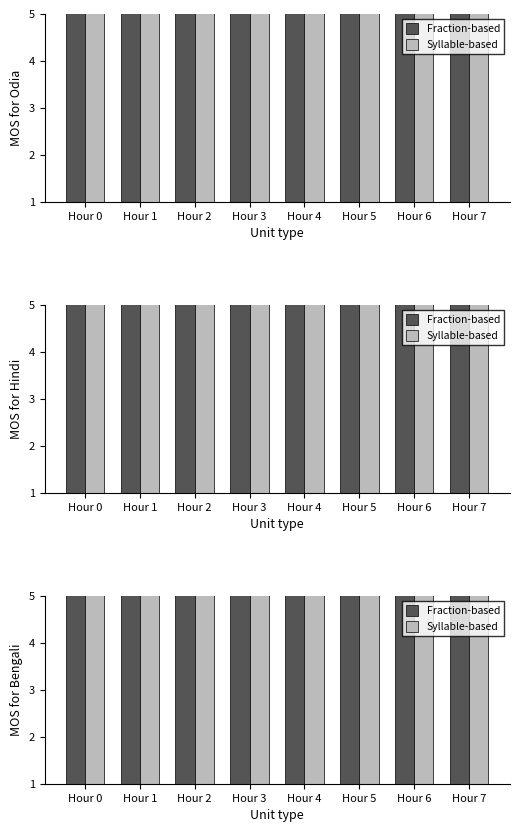

What is the value of the Fraction-based bar at the 3rd from the left?

9.1